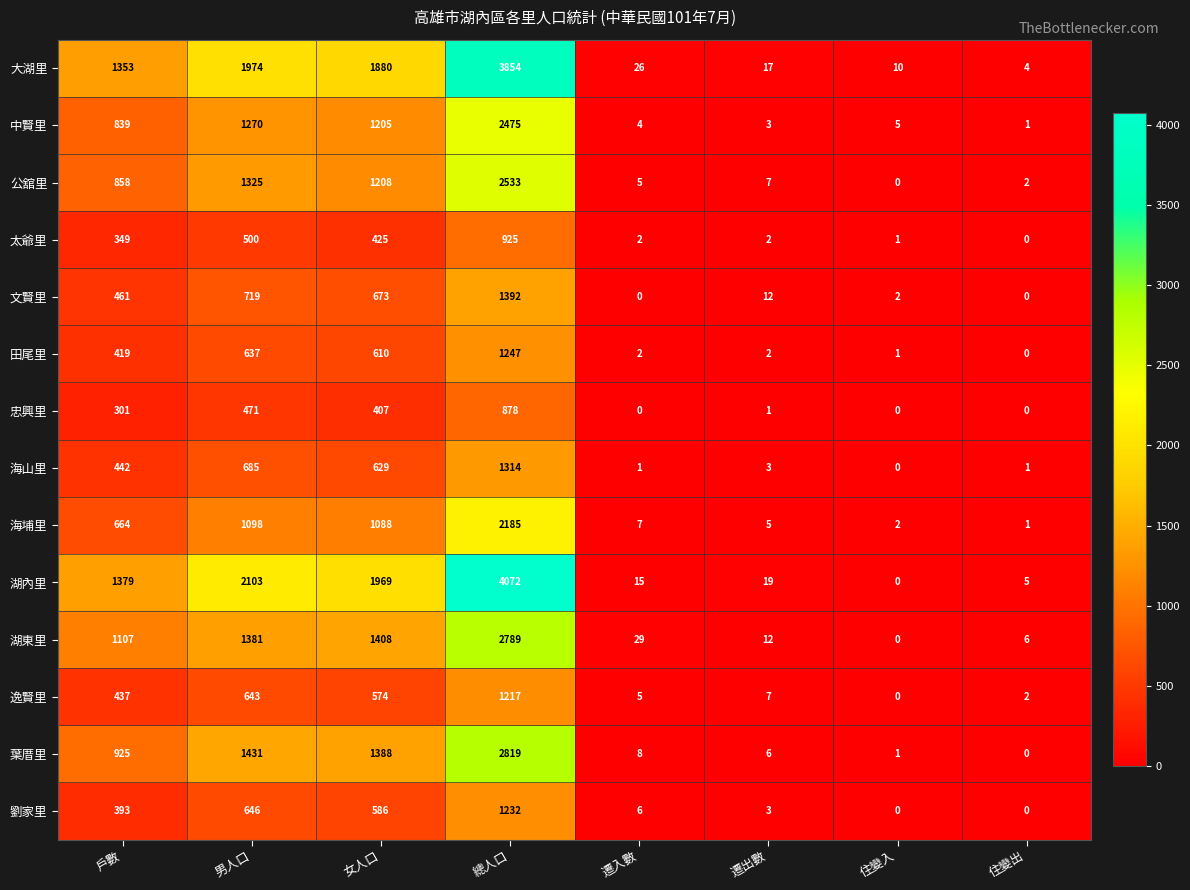

At which category does the chart reach its peak across all series?

總人口